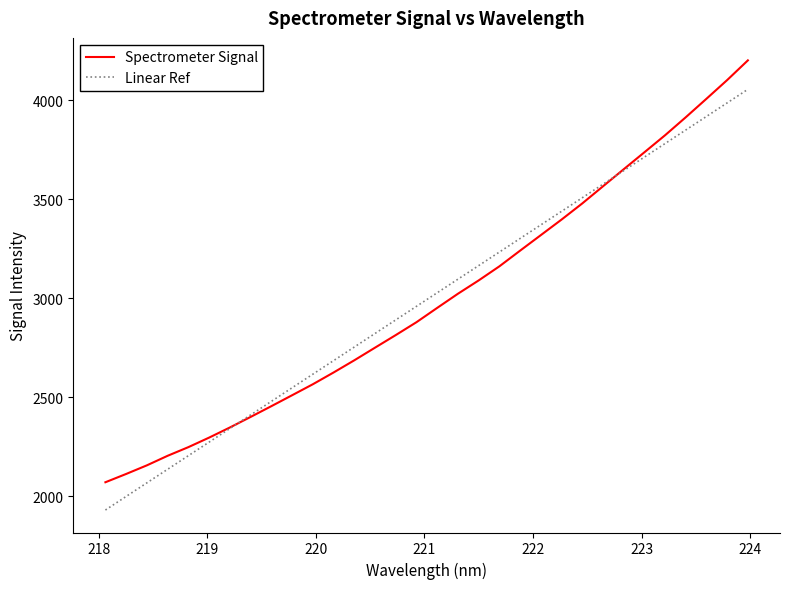

Rank the series by their maximum value, from highest to lowest.

Spectrometer Signal, Linear Ref